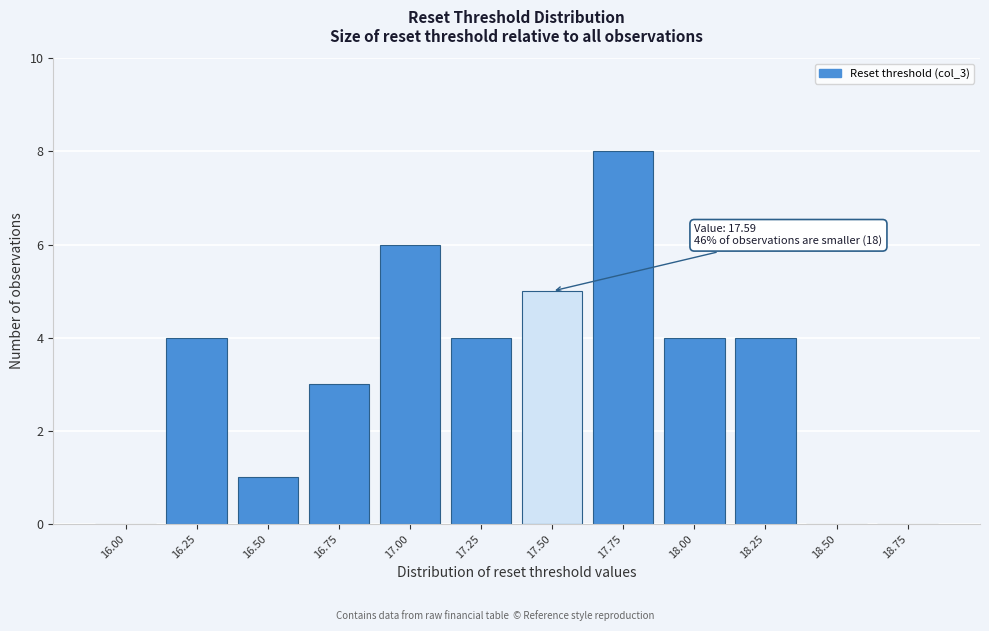

Reading right to left, list all the values displayed in this chart.

18.75=0	18.50=0	18.25=4	18.00=4	17.75=8	17.50=5	17.25=4	17.00=6	16.75=3	16.50=1	16.25=4	16.00=0